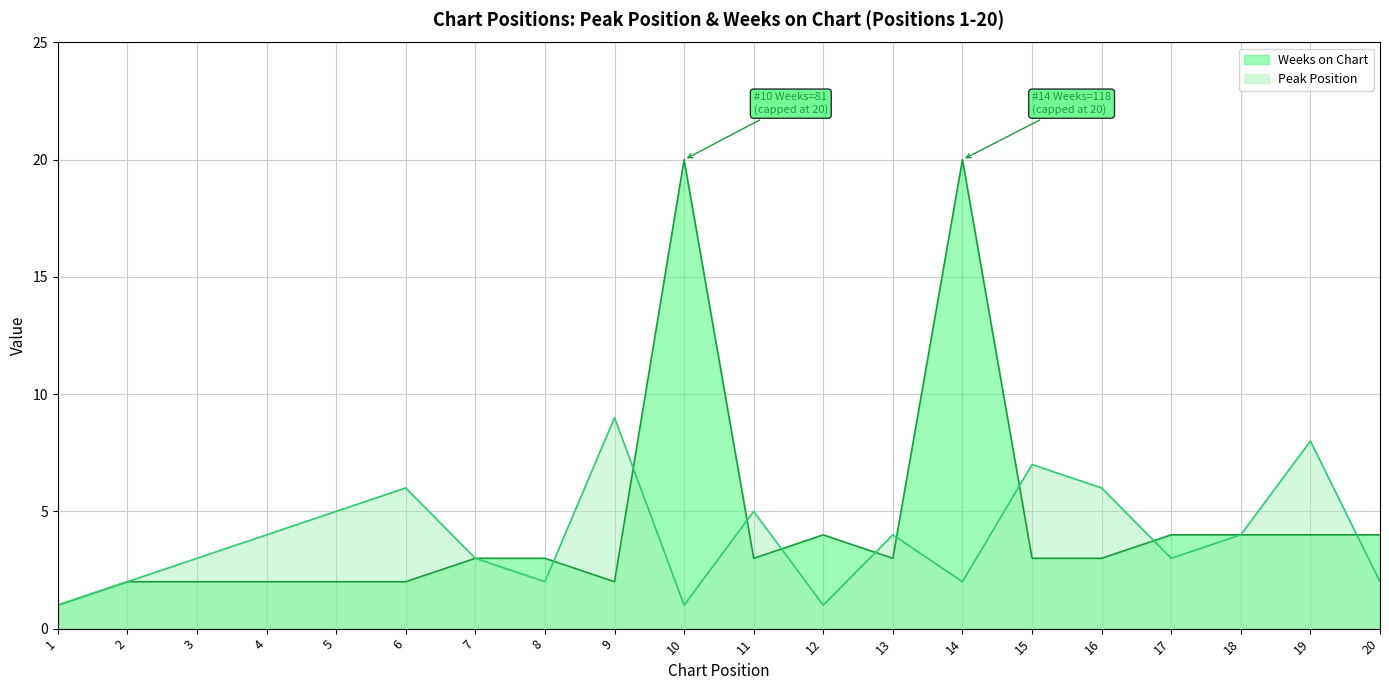

Reading left to right, list all the values displayed in this chart.

Weeks on Chart (line): 1=1	2=2	3=2	4=2	5=2	6=2	7=3	8=3	9=2	10=20	11=3	12=4	13=3	14=20	15=3	16=3	17=4	18=4	19=4	20=4
Peak Position (line): 1=1	2=2	3=3	4=4	5=5	6=6	7=3	8=2	9=9	10=1	11=5	12=1	13=4	14=2	15=7	16=6	17=3	18=4	19=8	20=2